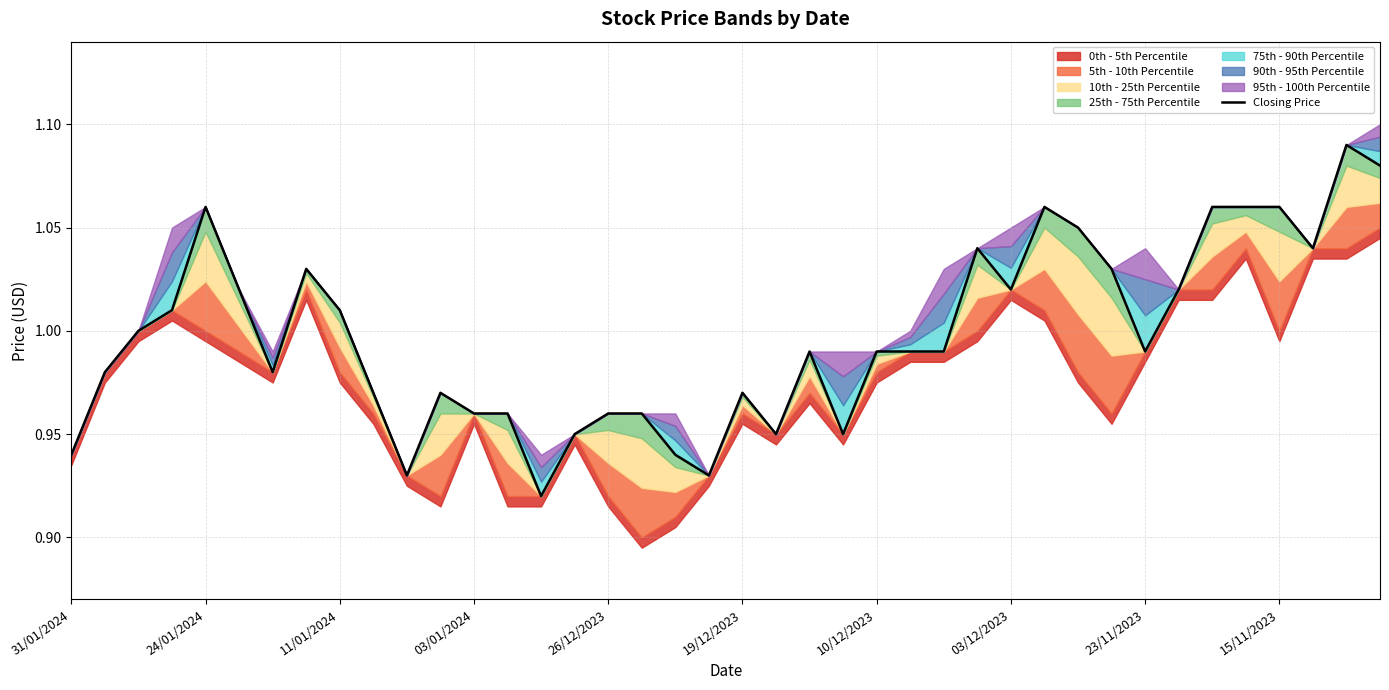

What is the change in value from 24 to 29?

+0.1